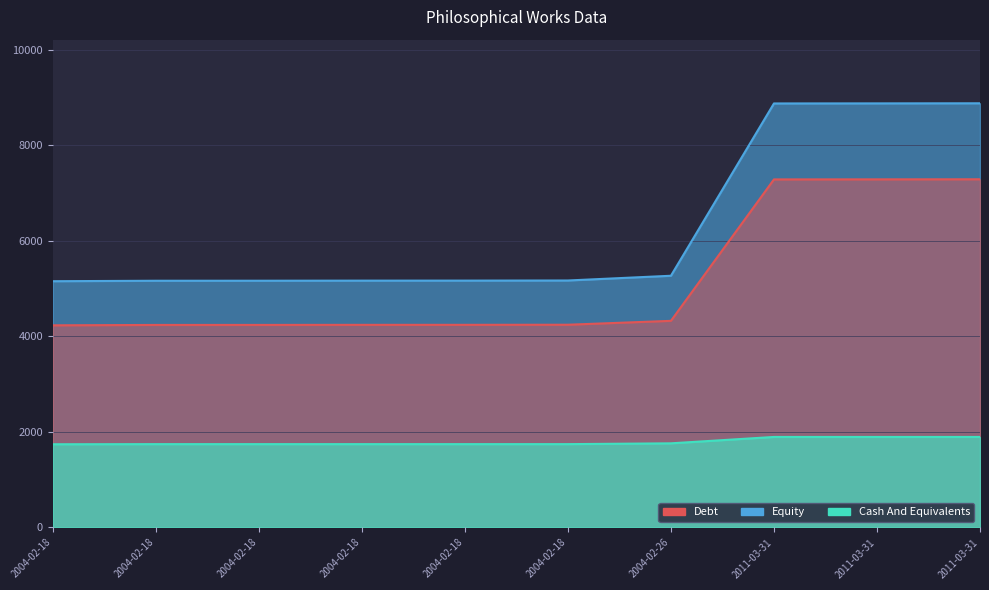

How many categories are shown in the chart?

10